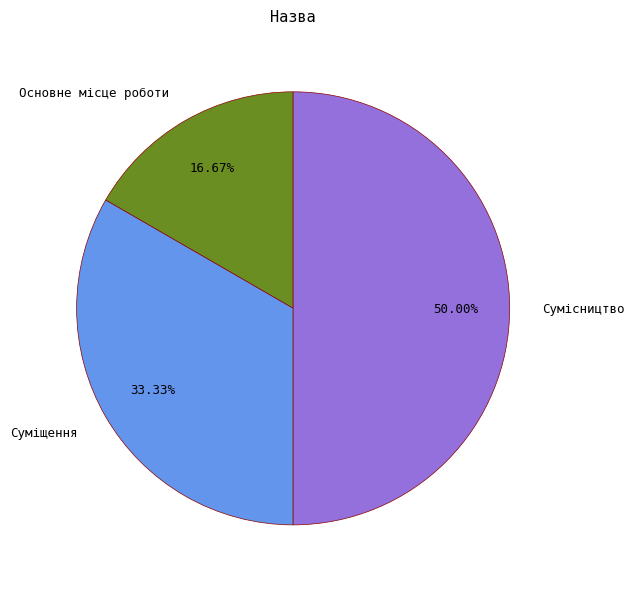

Rank the categories by value from lowest to highest.

Основне місце роботи, Суміщення, Сумісництво